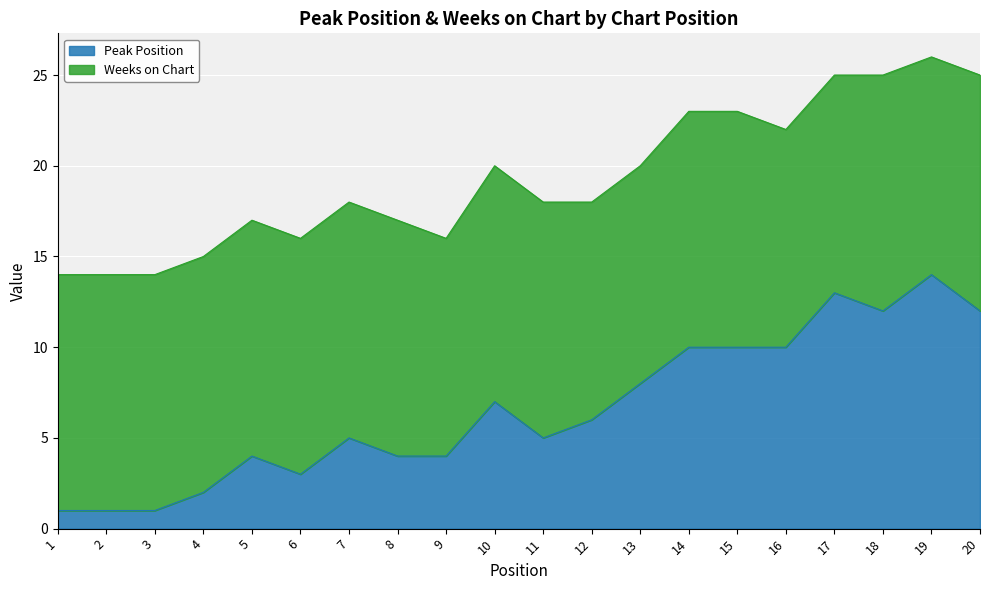

What is the sum of all values?

132